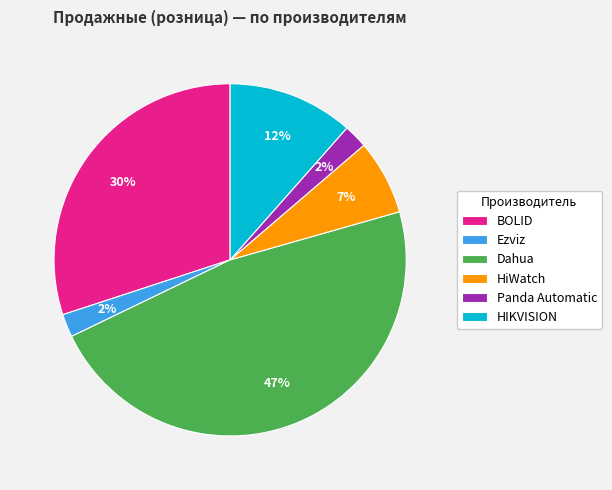

Is the sum of Dahua and HiWatch greater than half?

Yes